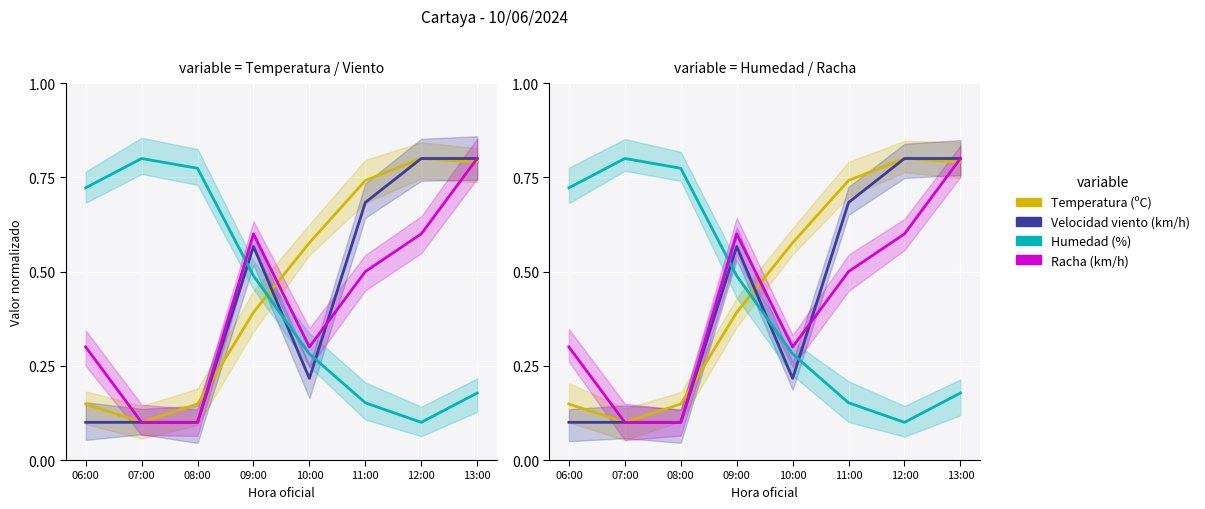

At how many categories does at least one series exceed 0?

8